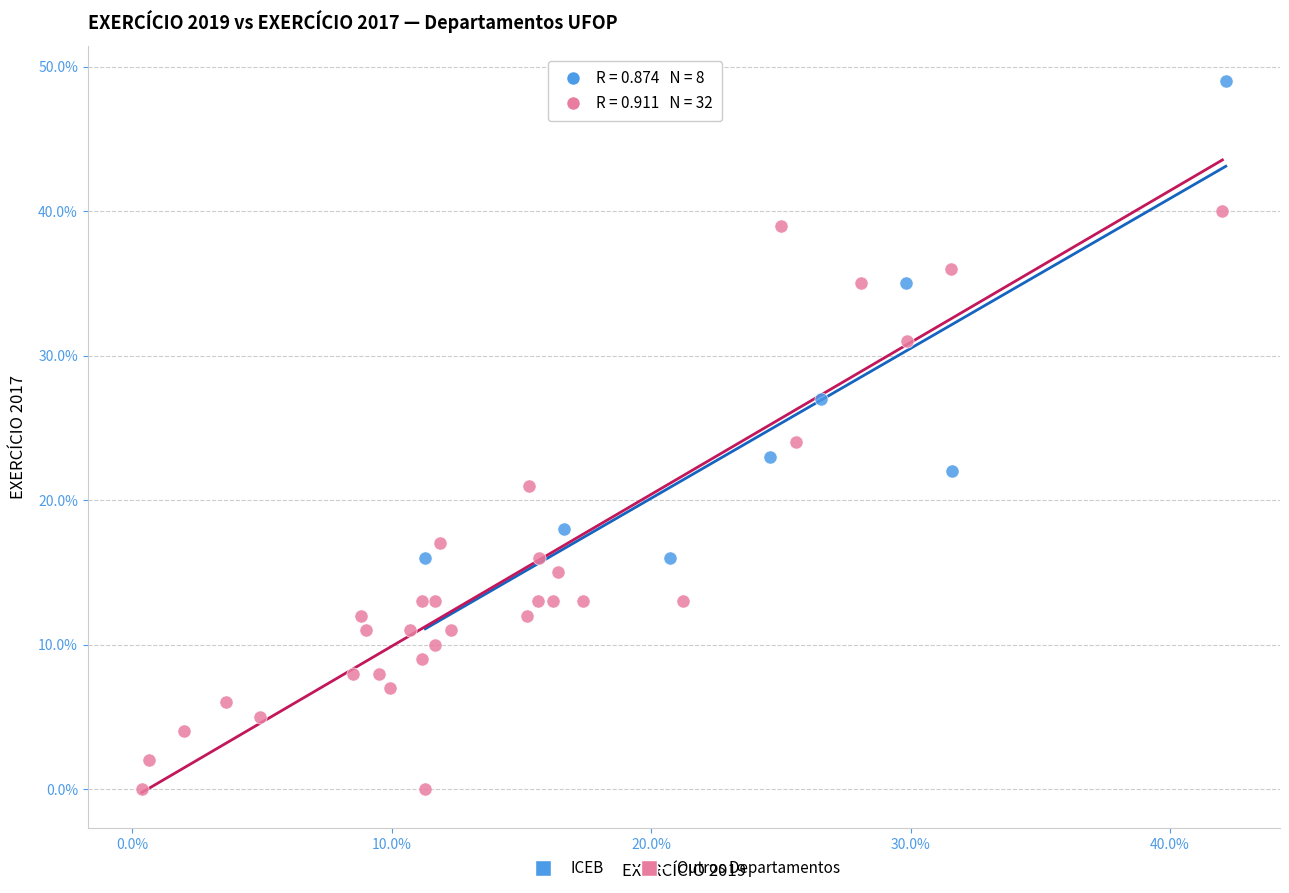

Which series reaches the minimum Y coordinate?

Outros Departamentos